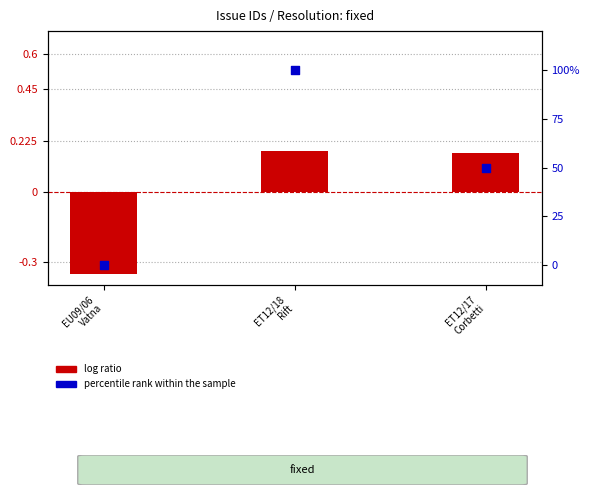

Which series has the largest total across all categories?

percentile rank within the sample